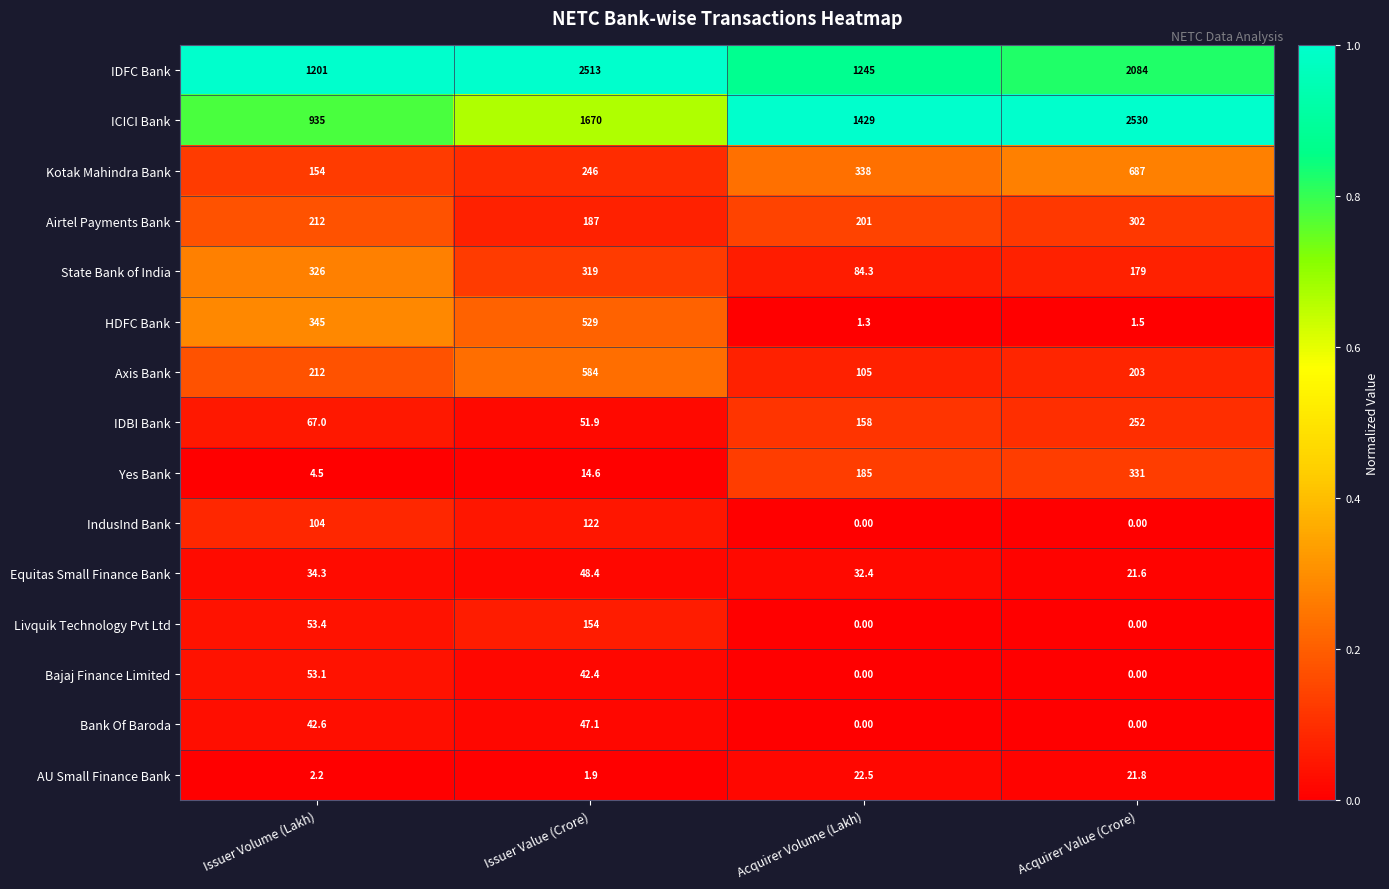

Which category has the highest value in the Bajaj Finance Limited series?

Issuer Volume (Lakh)